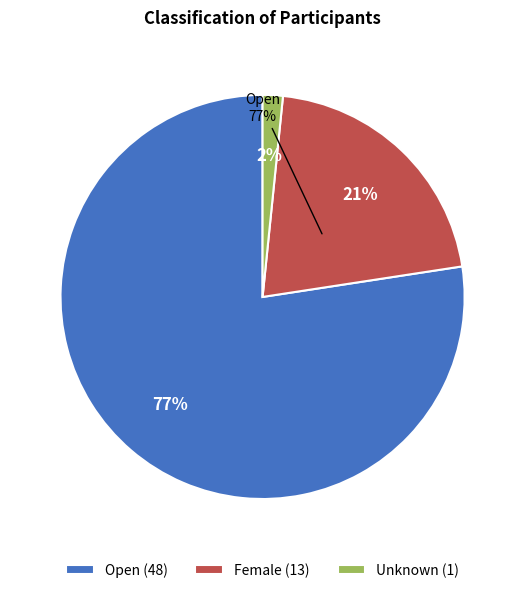

Which slice is the smallest?

Unknown